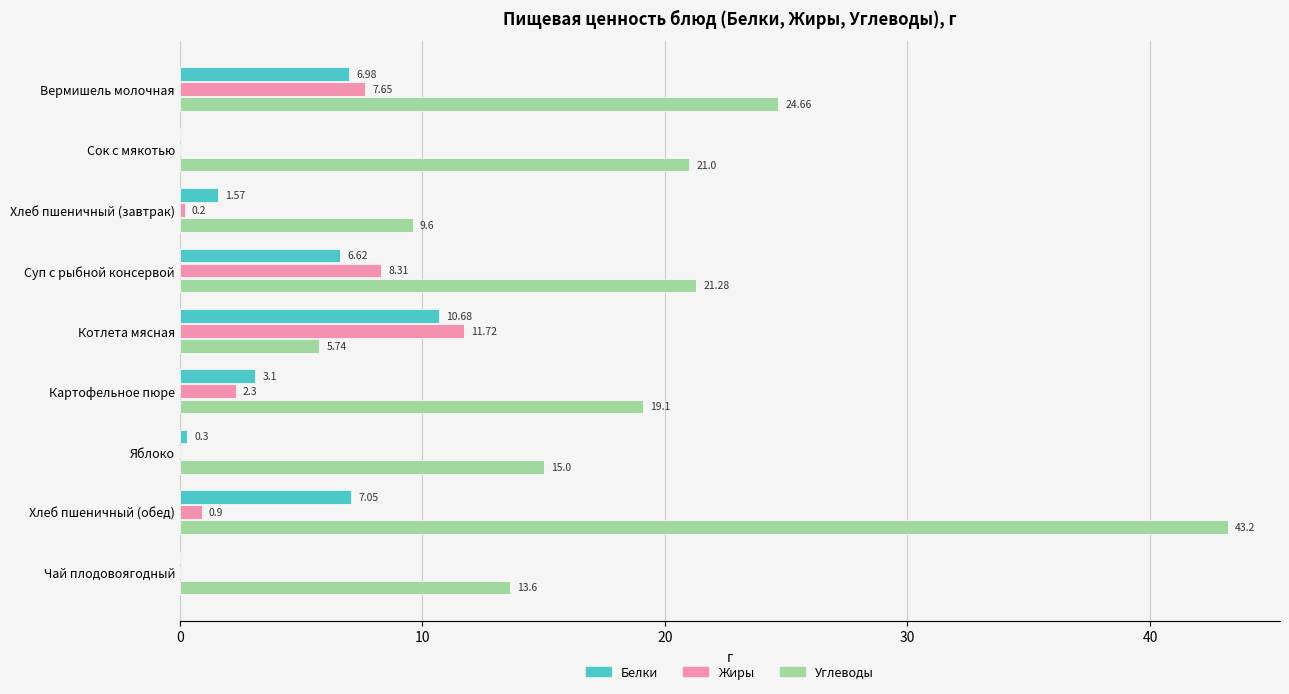

Which label corresponds to the largest value in the chart?

Хлеб пшеничный (обед)